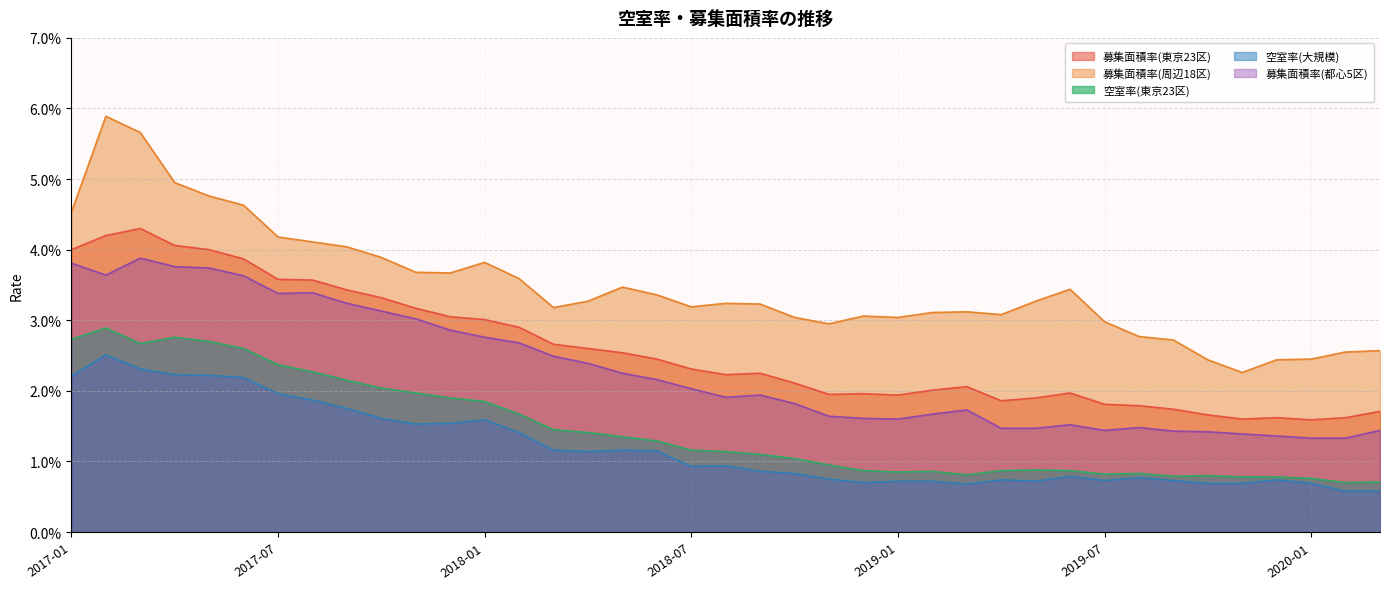

At 2019-05, list the series in order from smallest to largest.

空室率(大規模), 空室率(東京23区), 募集面積率(都心5区), 募集面積率(東京23区), 募集面積率(周辺18区)